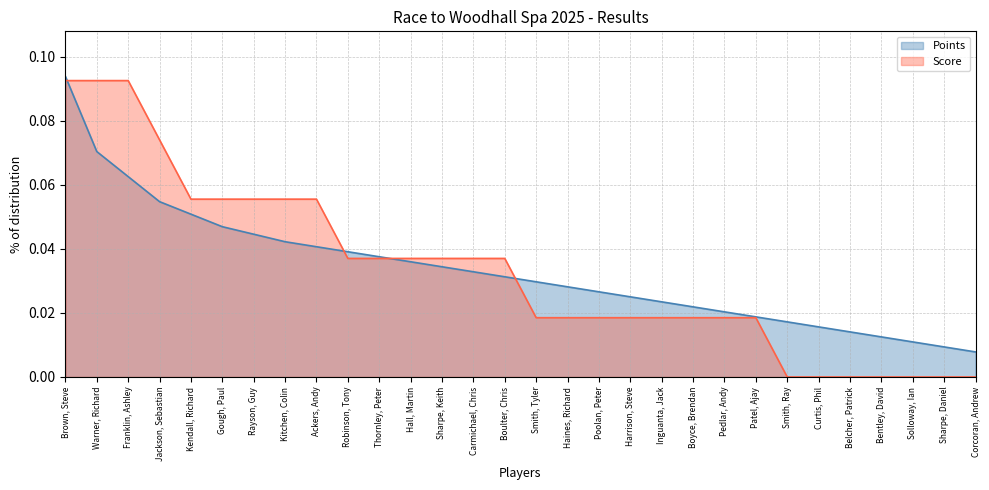

What is the difference between the maximum and minimum values?

0.1